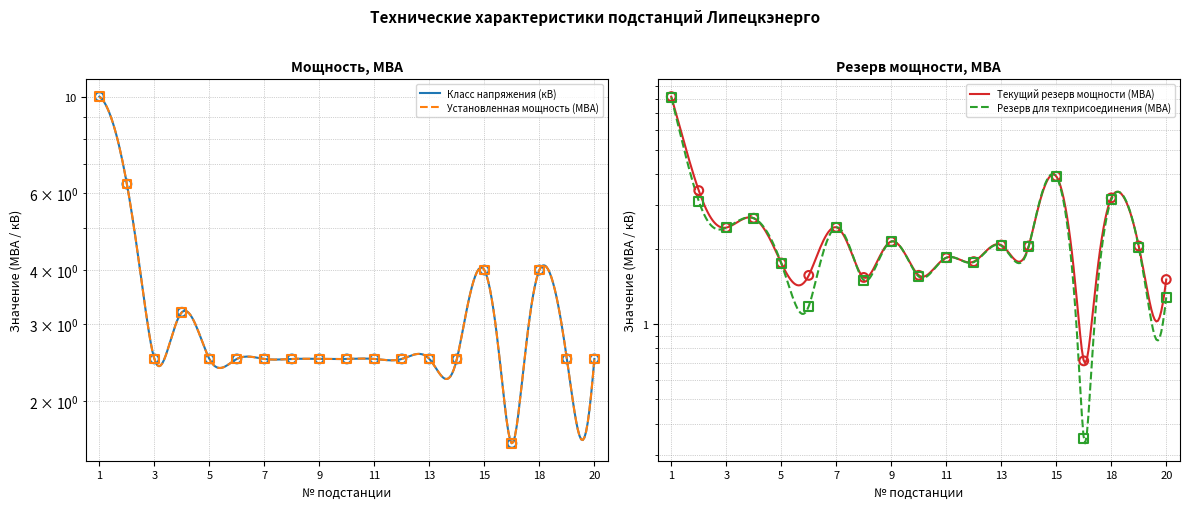

Is the value of Резерв для техприсоединения (МВА) at 18 greater than the value of Класс напряжения (кВ) at 3?

Yes